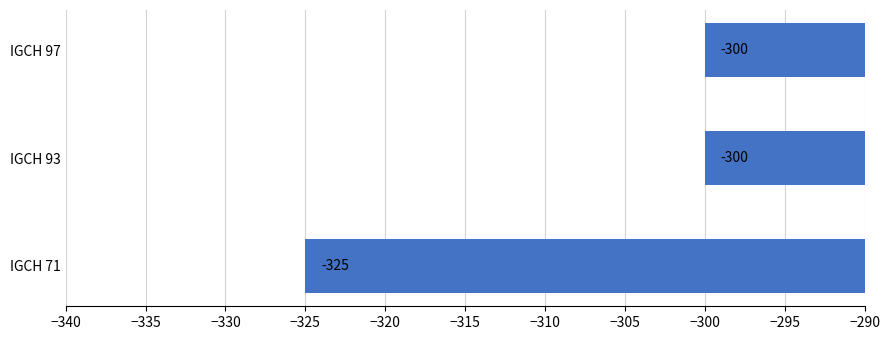

How many categories are shown in the chart?

3